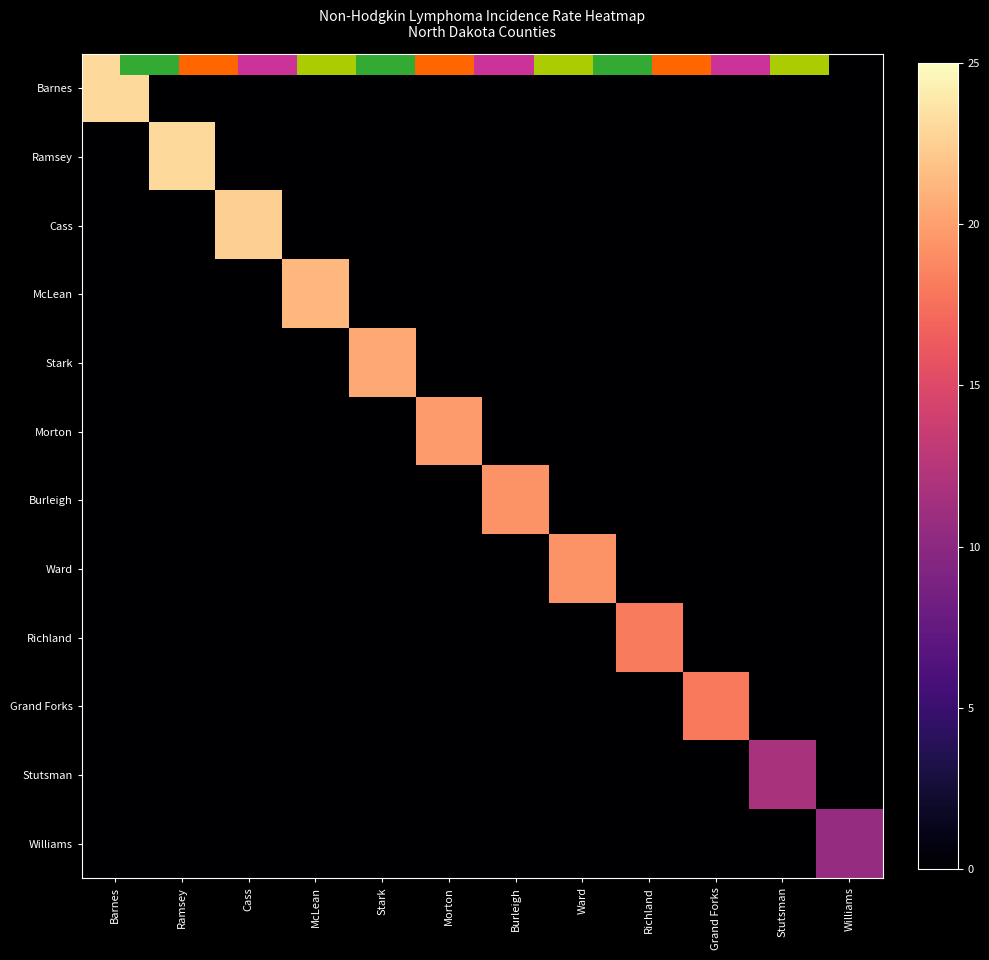

How many categories are shown in the chart?

12